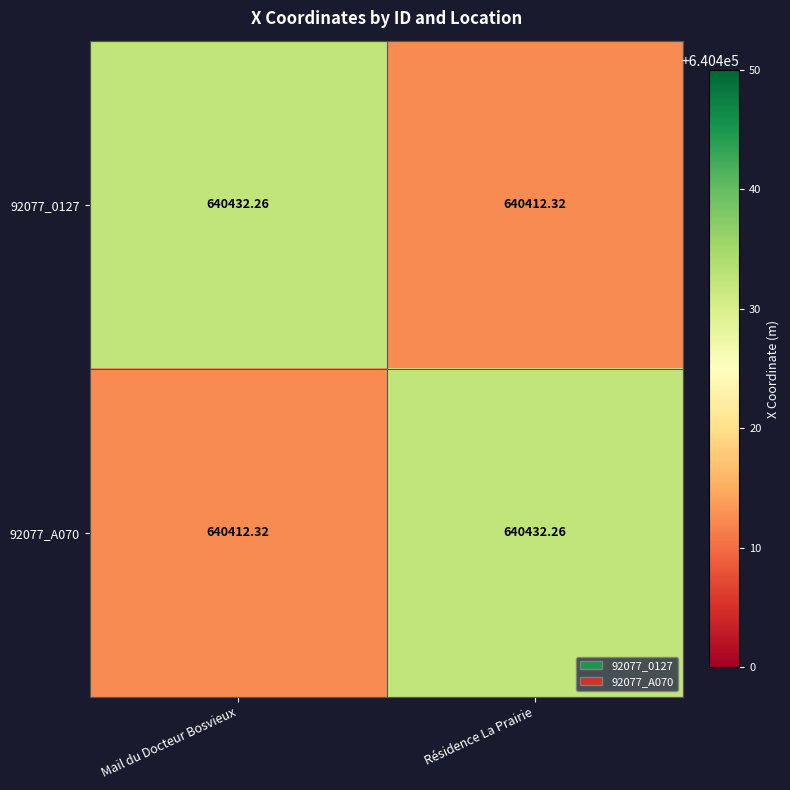

At which label does 92077_0127 first exceed 640432?

Mail du Docteur Bosvieux